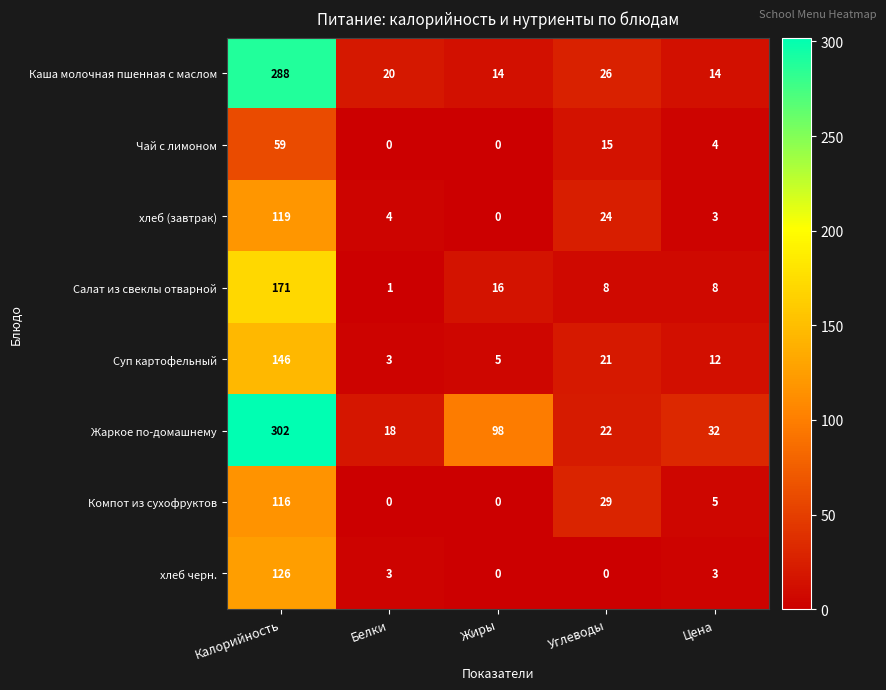

What is the greatest value displayed?

302